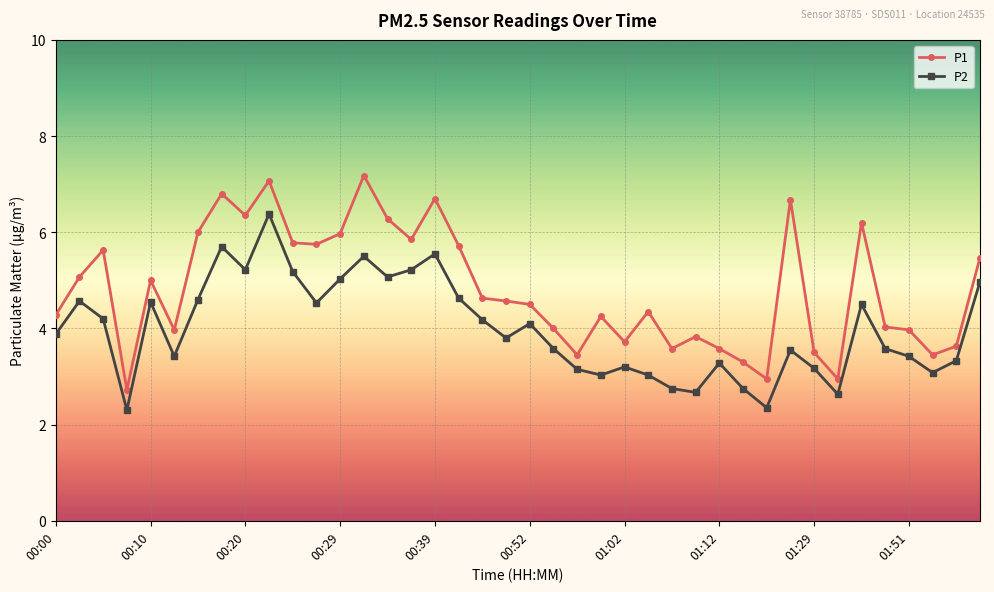

What is the difference between the maximum and minimum values in the P2 series?

4.1